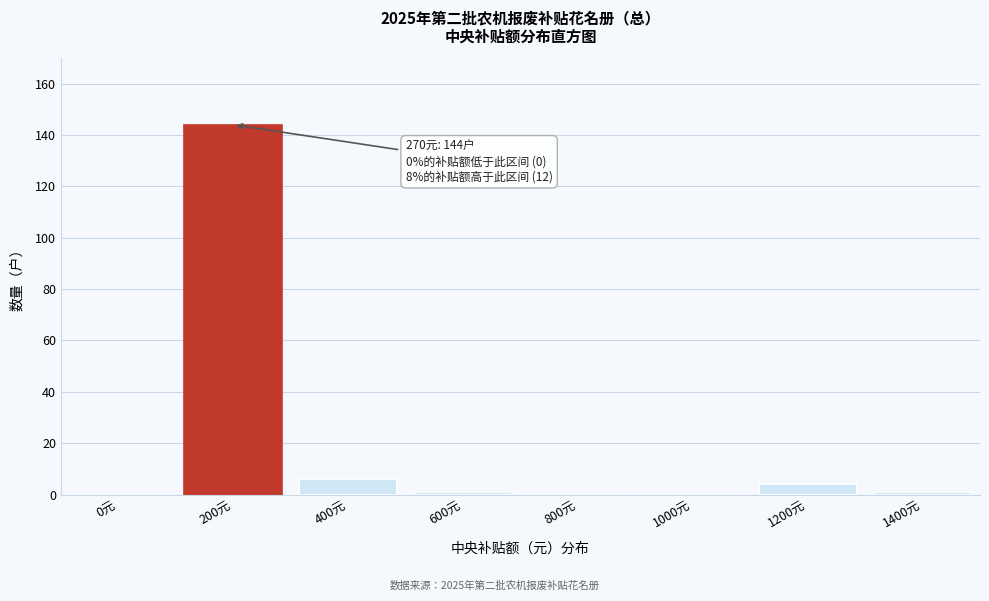

Reading right to left, list all the values displayed in this chart.

1400元=1	1200元=4	1000元=0	800元=0	600元=1	400元=6	200元=144	0元=0